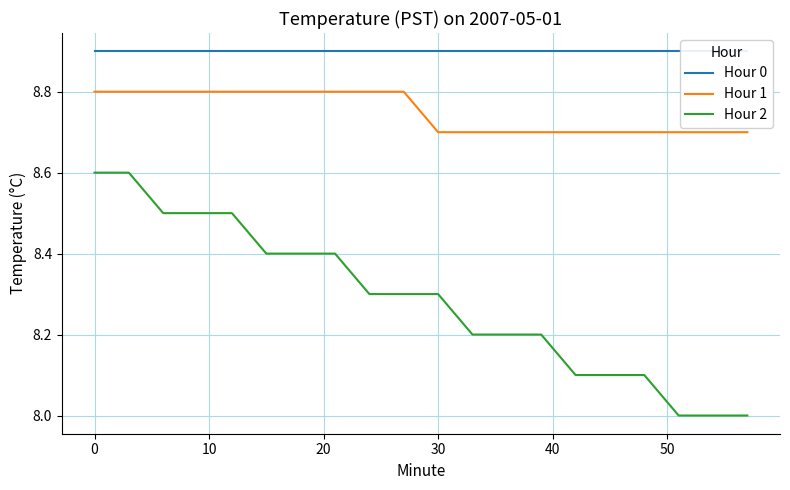

What is the greatest value displayed?

8.9